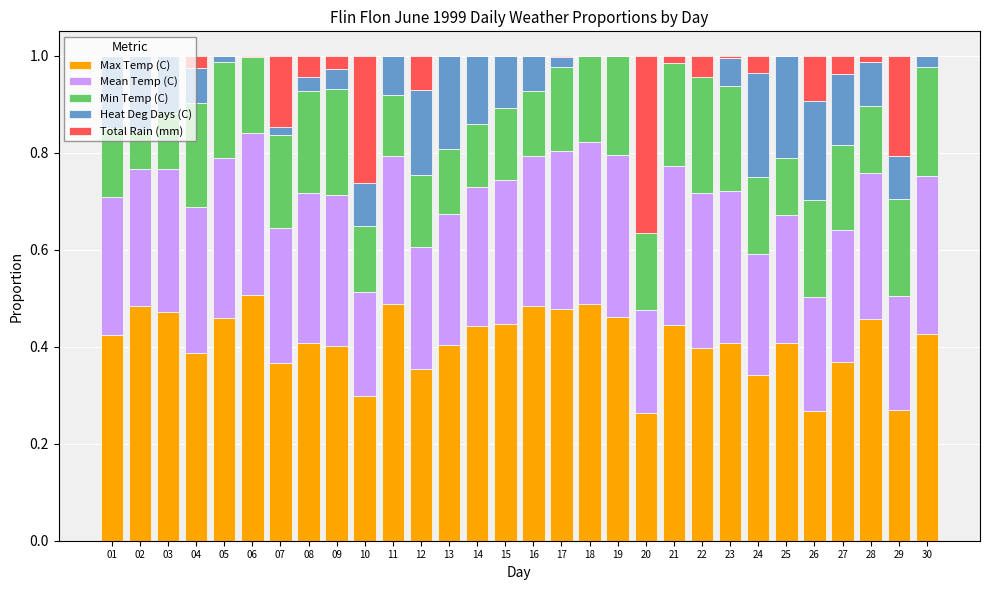

What is the total value across all series at 18?

1.0